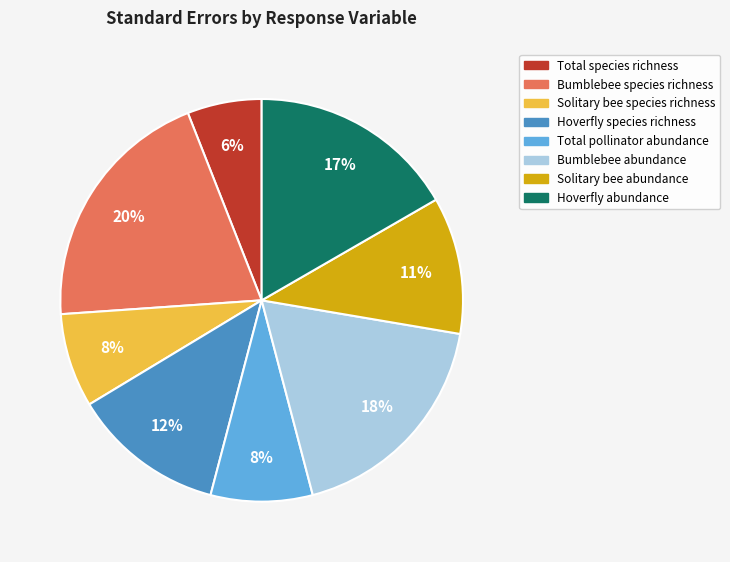

The Total species richness slice represents 1% of the pie. True or false?

False